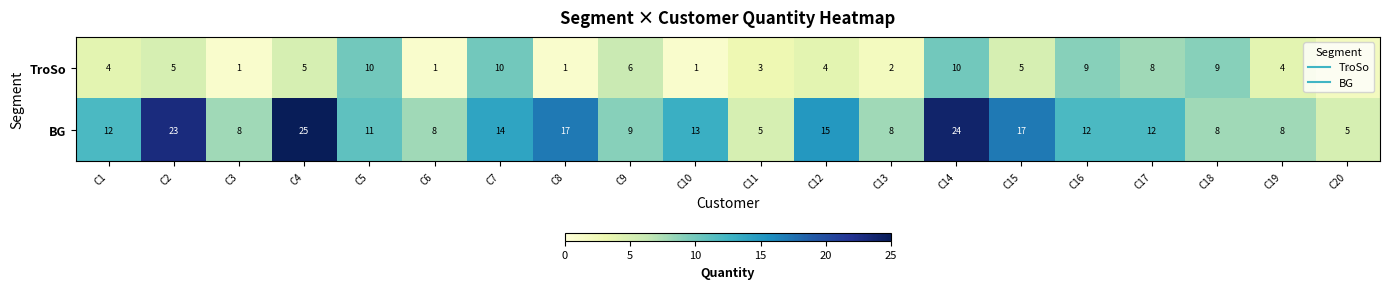

What is the minimum value shown in the chart?

1